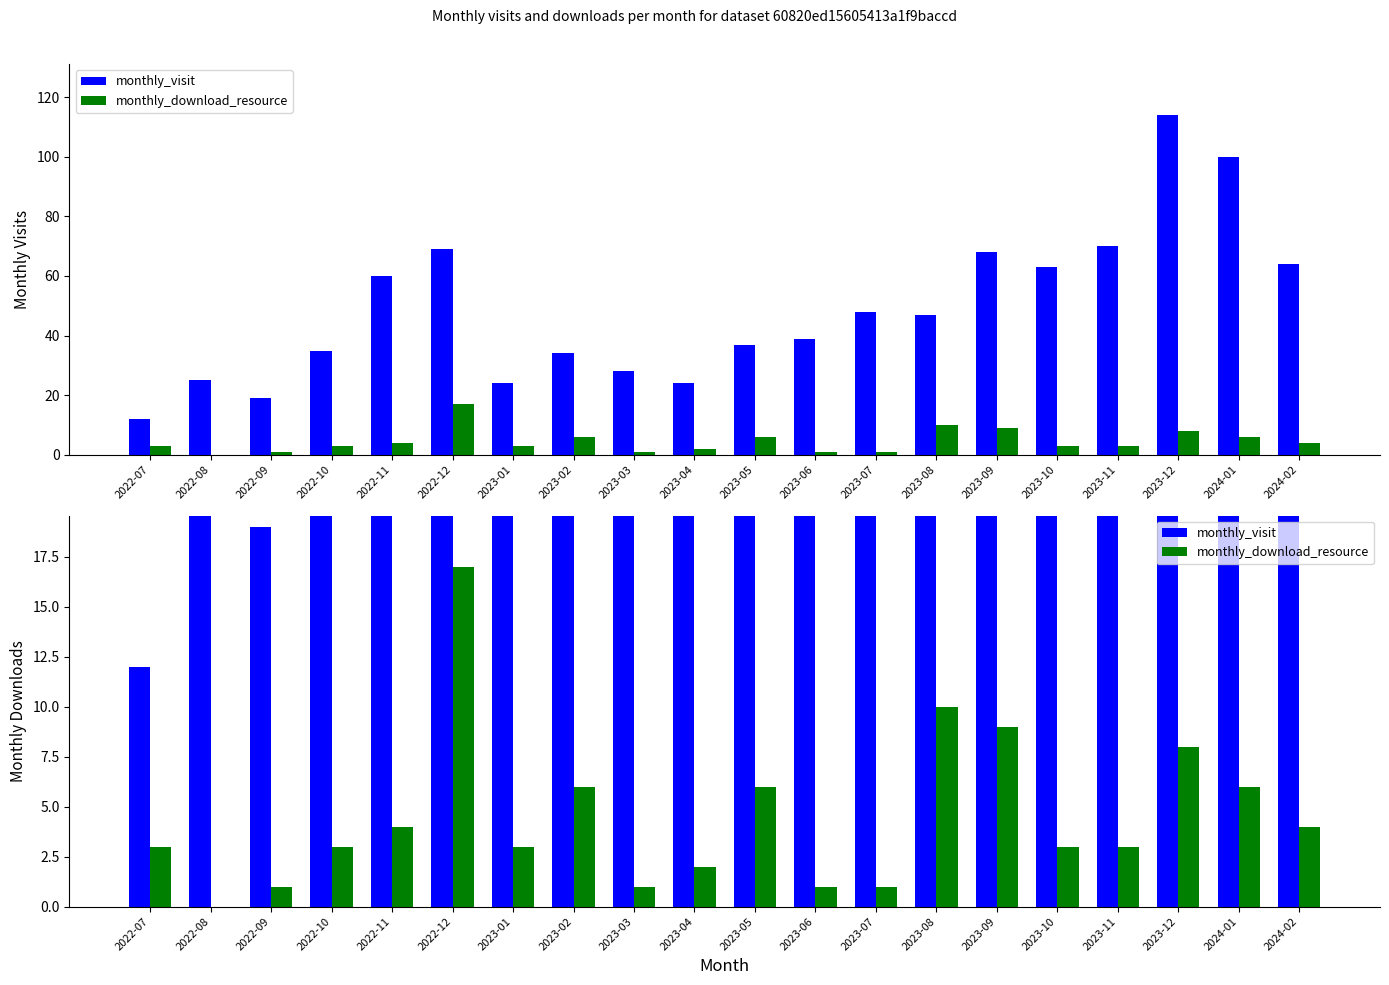

At which label is monthly_download_resource closest to 8?

2023-12